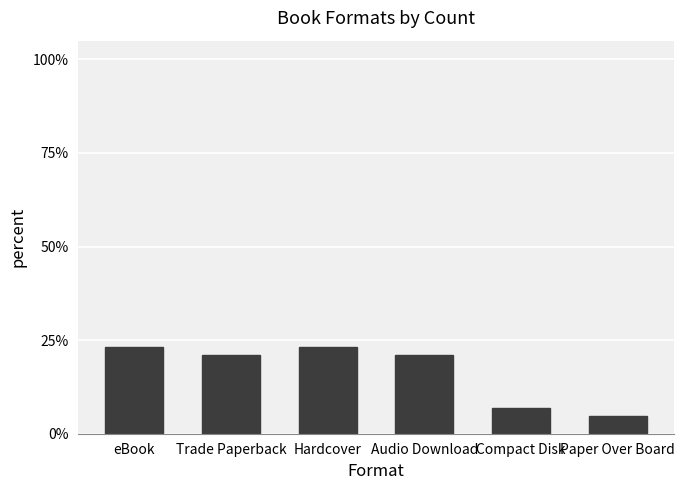

Between Compact Disk and eBook, which is larger?

eBook